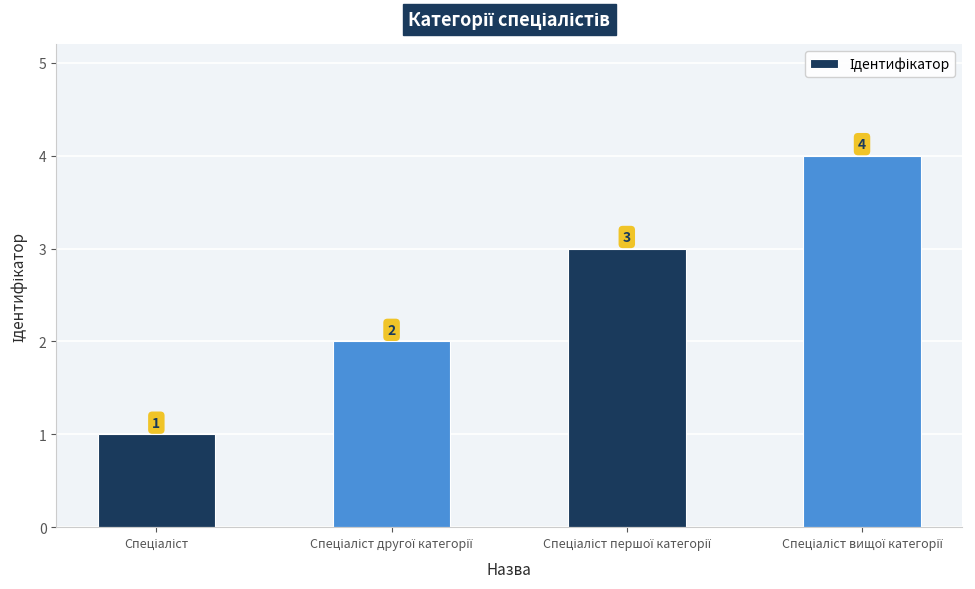

Reading right to left, extract all data points from this chart.

4	3	2	1